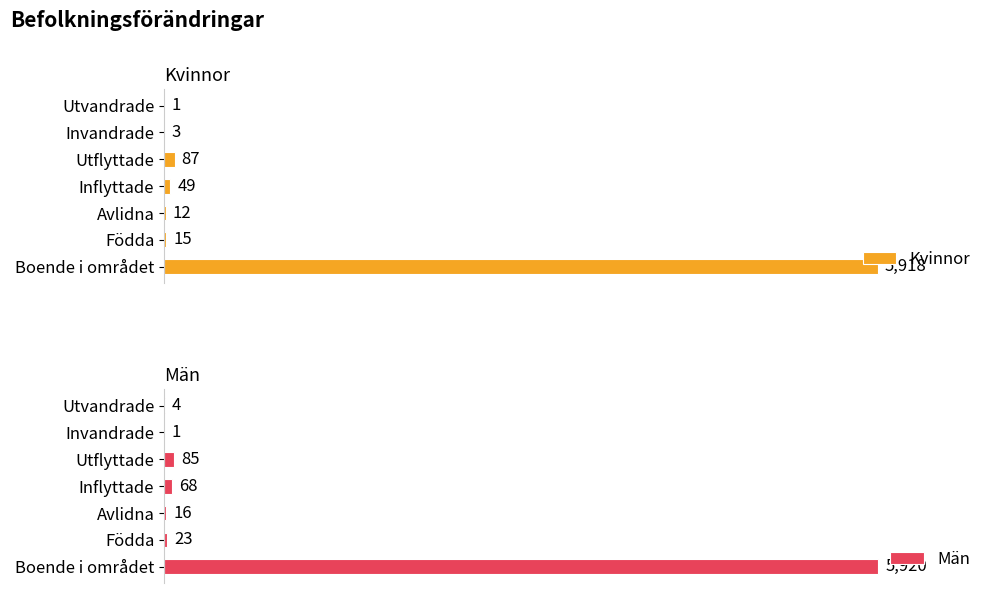

Read the Män value at Utflyttade.

85